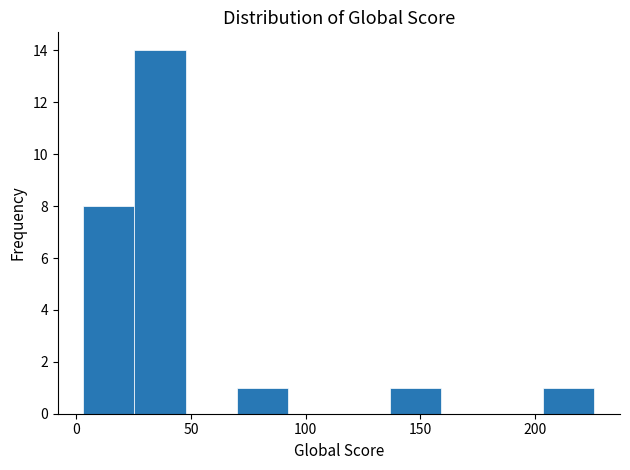

Reading left to right, list every bar in this chart as the range it spans on the x-axis followed by its height. Neither the bar edges nor the heights are printed on the chart, so give them approximately, as read against the axes.

5 to 25: 8
25 to 50: 14
50 to 70: 0
70 to 90: 1
90 to 115: 0
115 to 135: 0
135 to 160: 1
160 to 180: 0
180 to 205: 0
205 to 225: 1